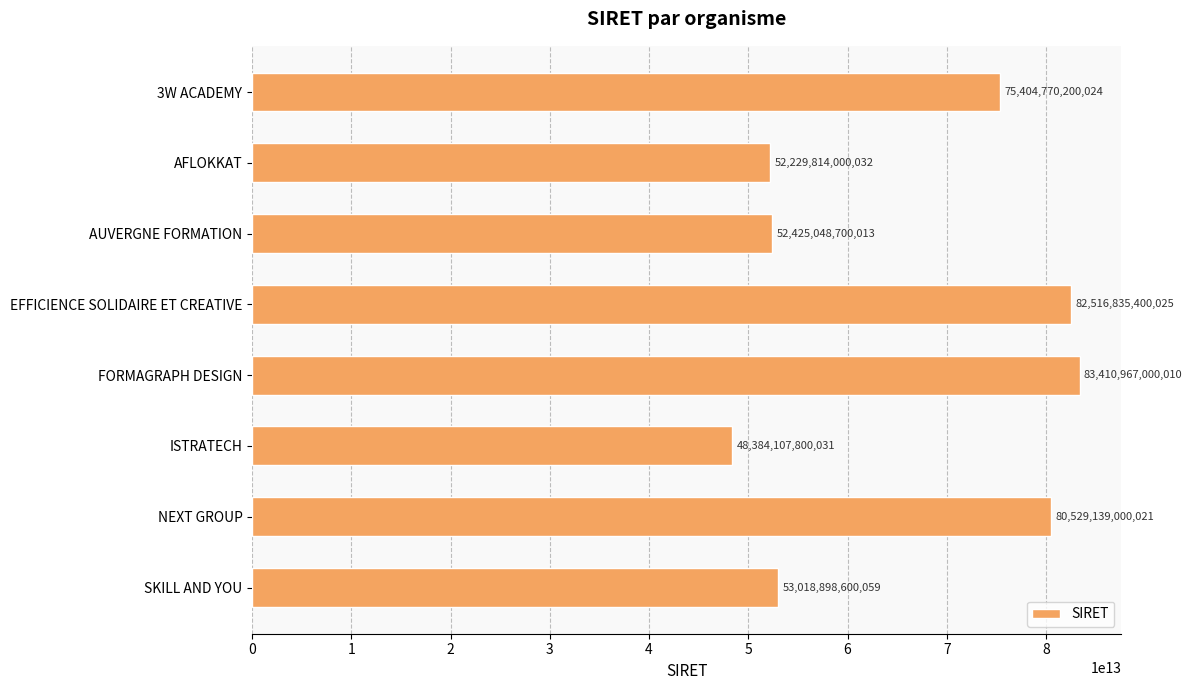

Which label corresponds to the smallest value in the chart?

ISTRATECH